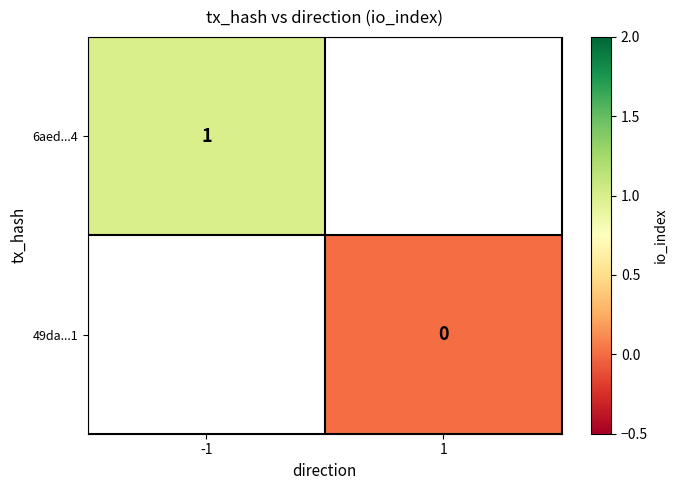

True or false: 6aed...4 has a value of 1 at -1.

True